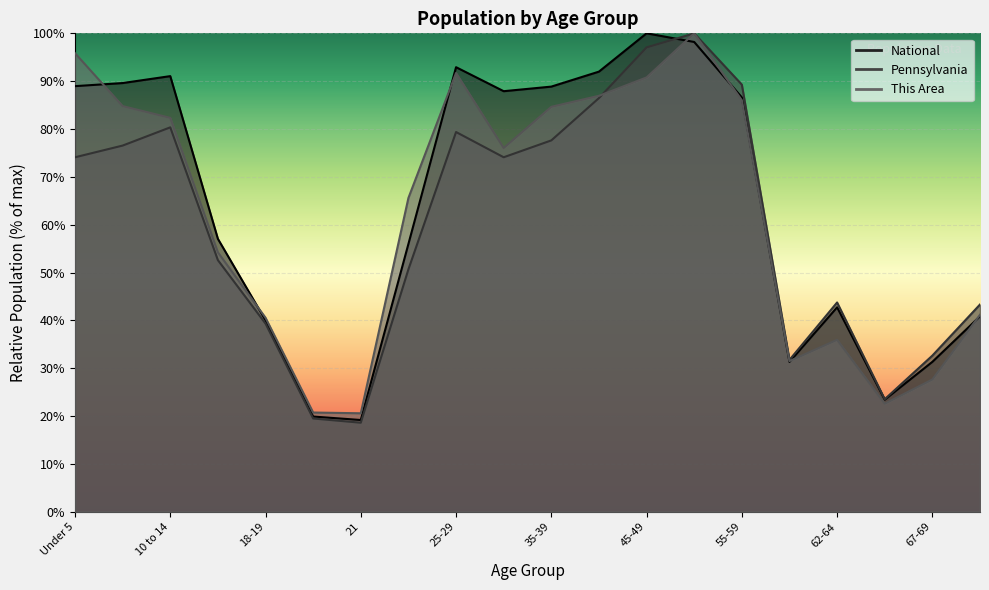

What is the value of the This Area point at the 4th from the left?

54.2